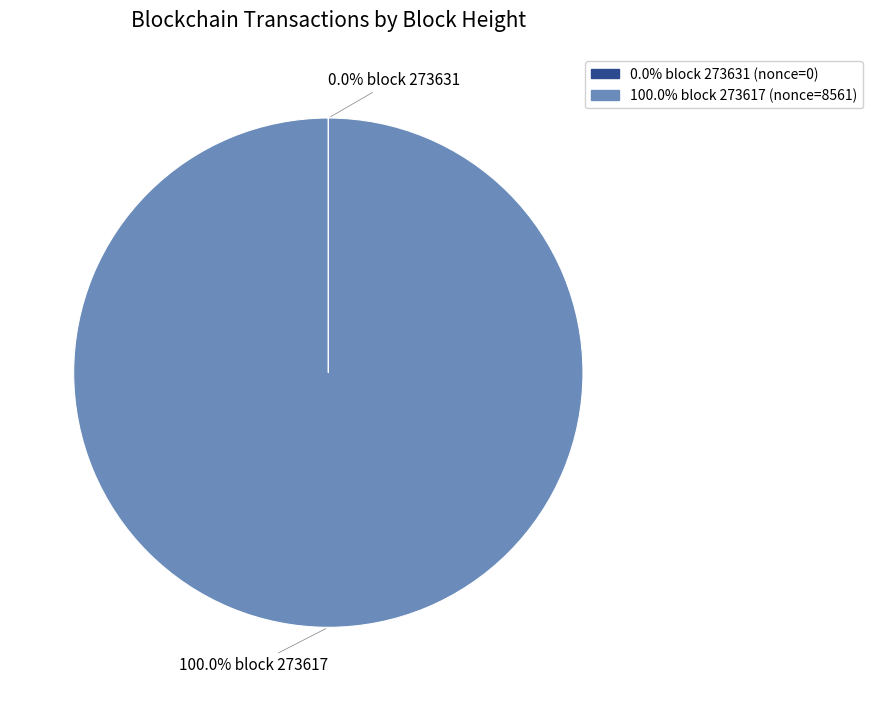

Does any single category account for the majority?

Yes